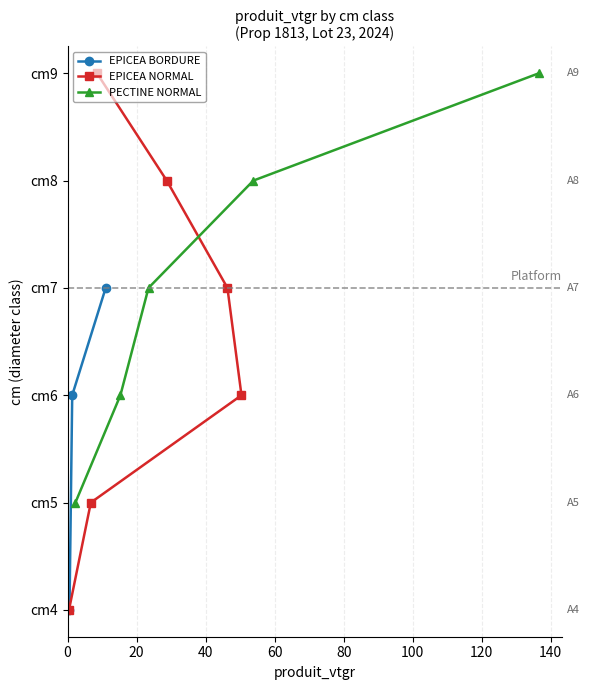

True or false: there are more than 0 points higher than both neighbors.

True